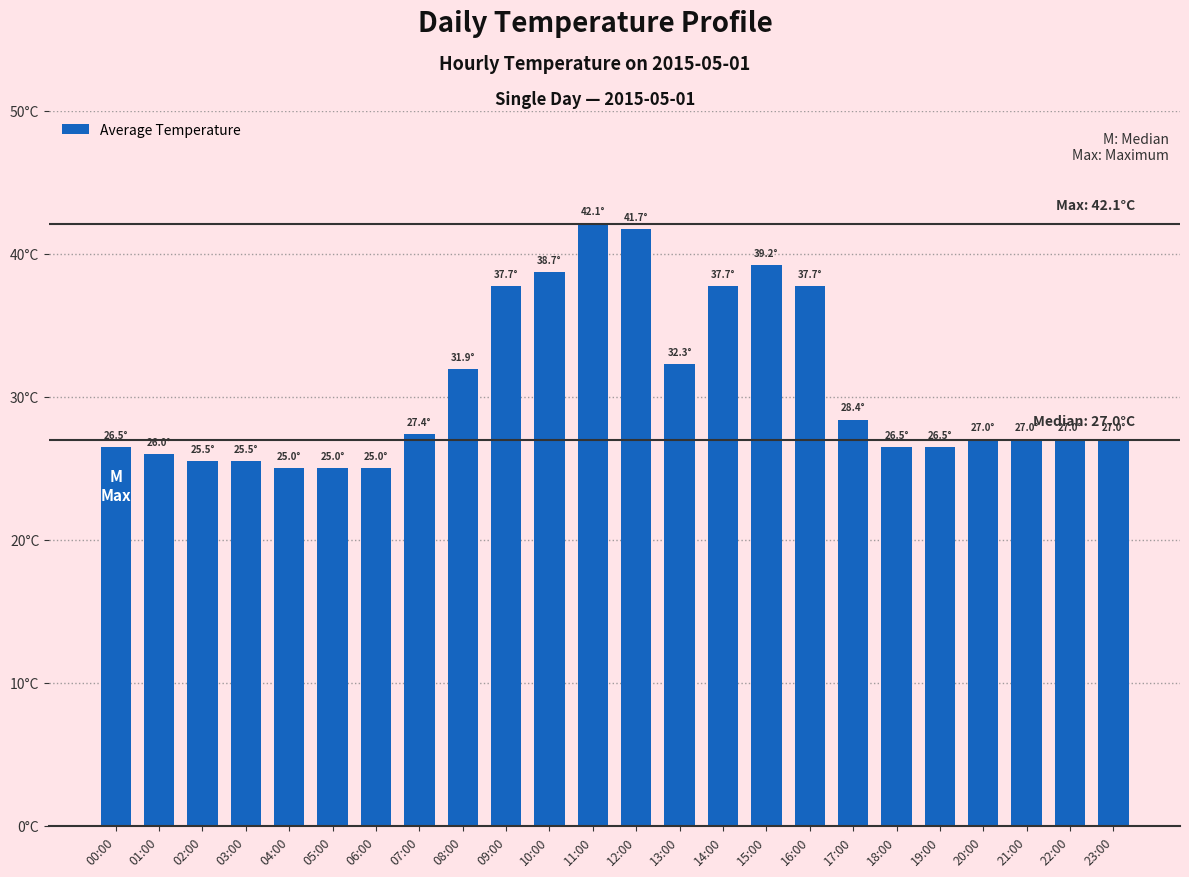

Which label corresponds to the largest value in the chart?

11:00